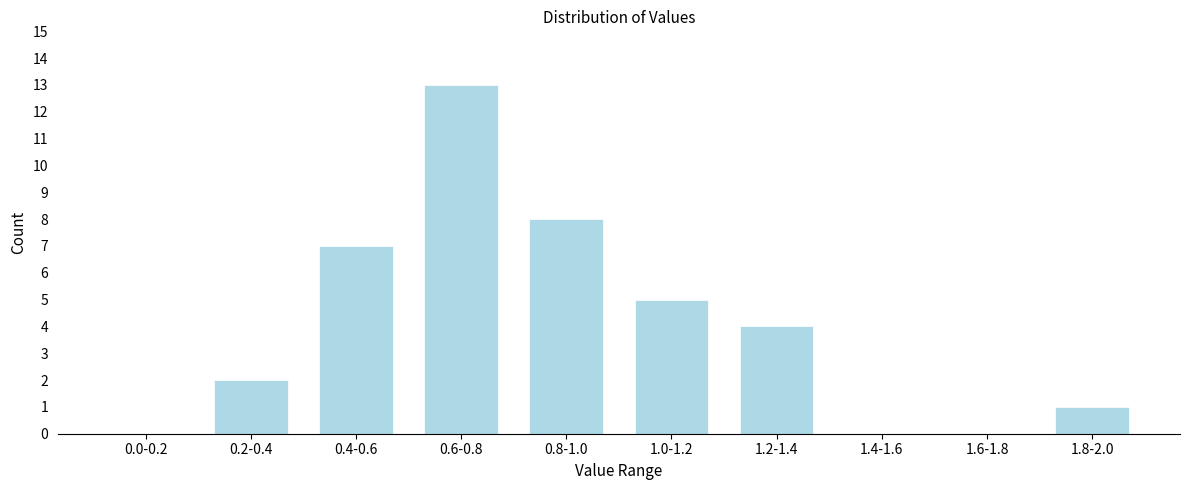

Reading left to right, what are all the values shown in this chart?

0.0-0.2=0	0.2-0.4=2	0.4-0.6=7	0.6-0.8=13	0.8-1.0=8	1.0-1.2=5	1.2-1.4=4	1.4-1.6=0	1.6-1.8=0	1.8-2.0=1